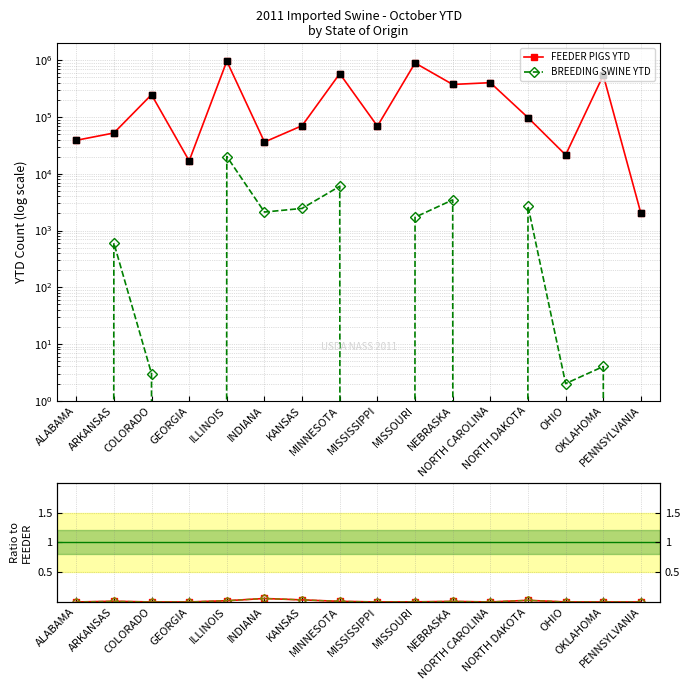

What is the total value across all series at COLORADO?

248635.0